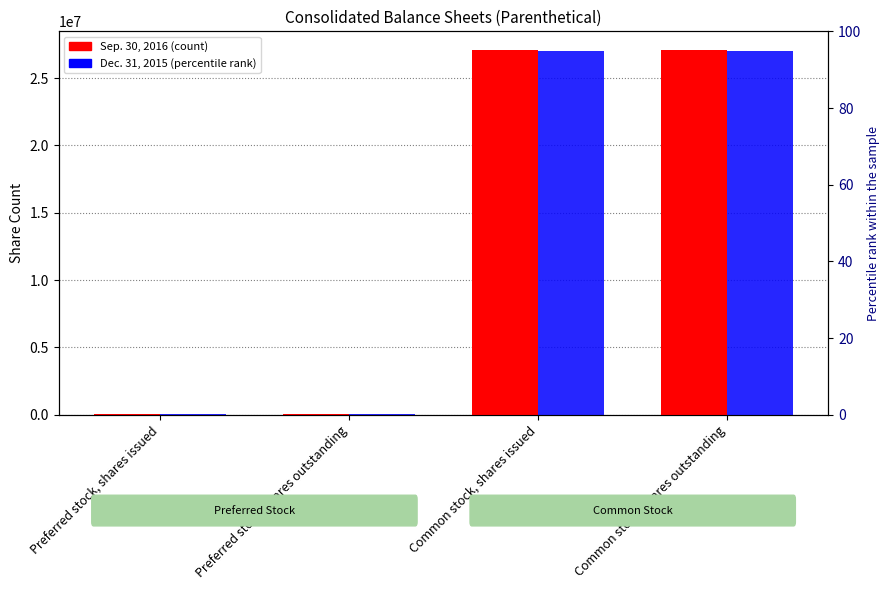

What is the difference between the Dec. 31, 2015 values at Common stock, shares outstanding and Preferred stock, shares issued?

26997273